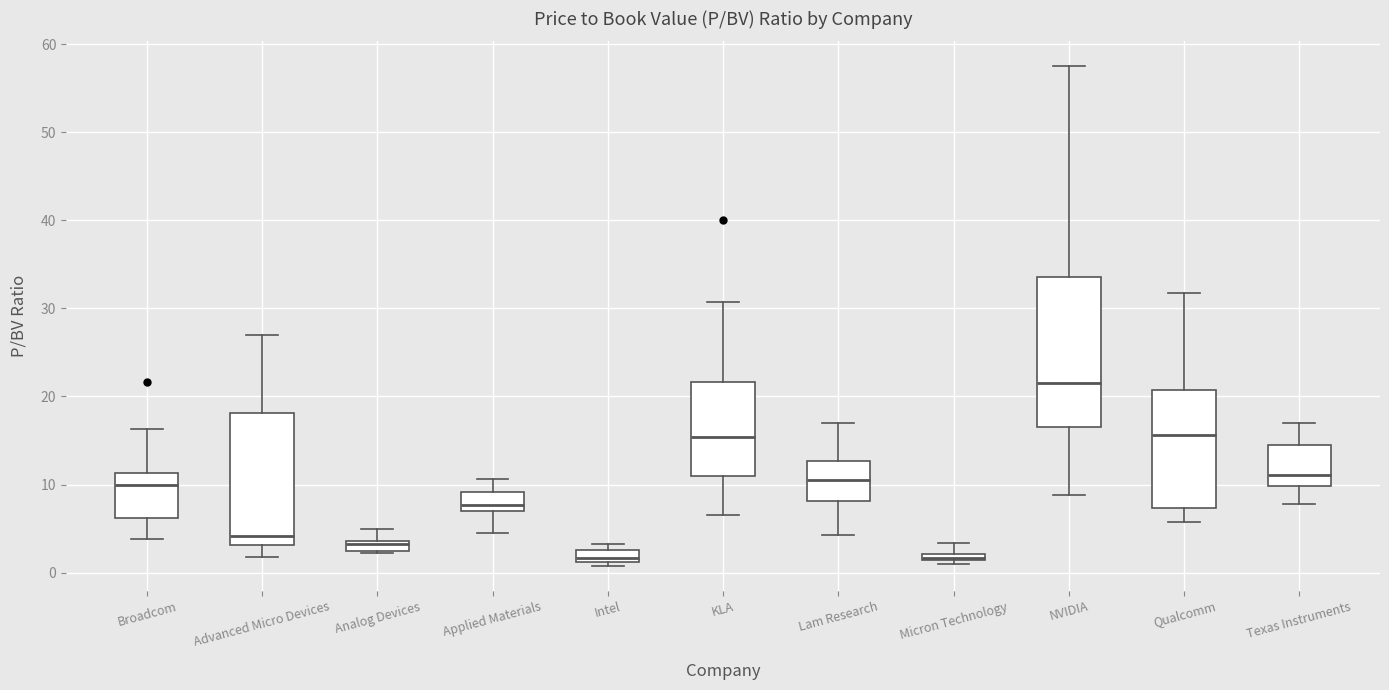

Which box is the tallest, from its lower edge to its upper edge?

NVIDIA